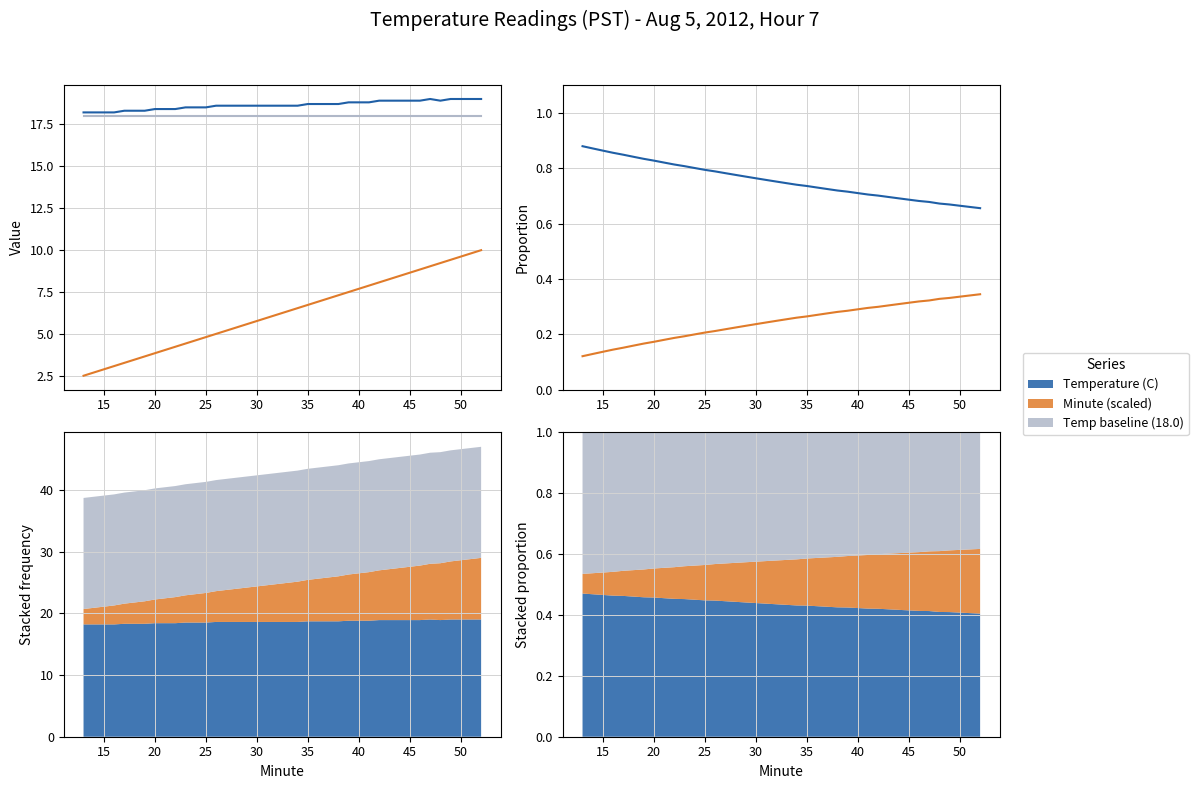

Count the Temperature (C) values in the range 0 to 1.

40